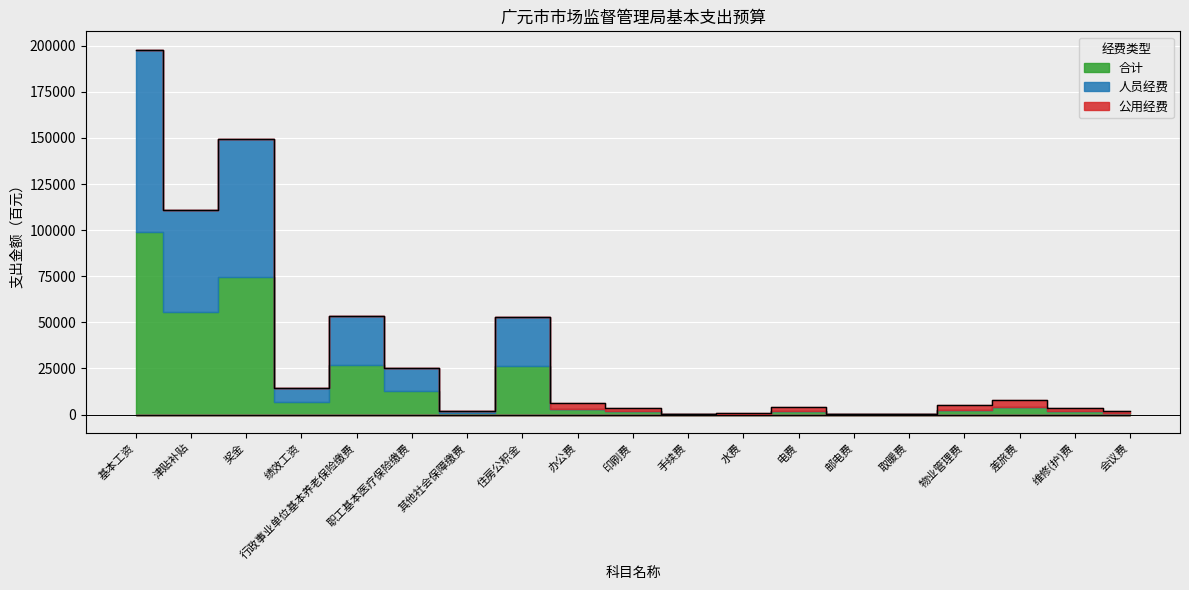

Which series has the largest total across all categories?

合计